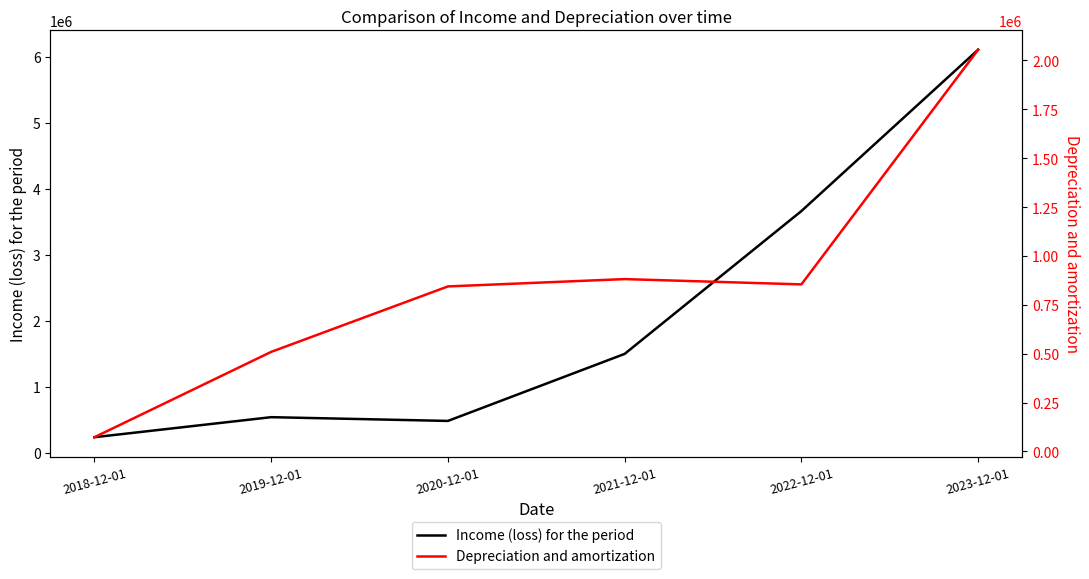

At how many categories does at least one series exceed 3280720?

2